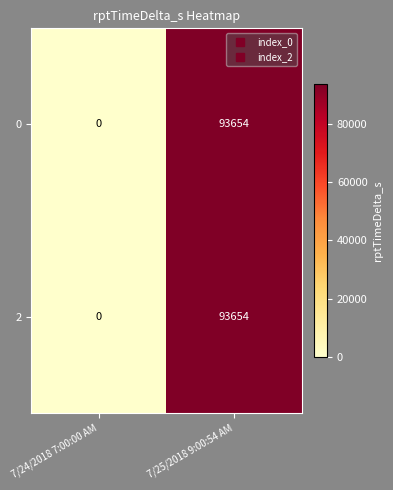

At which label is 2 closest to 46827?

7/24/2018 7:00:00 AM